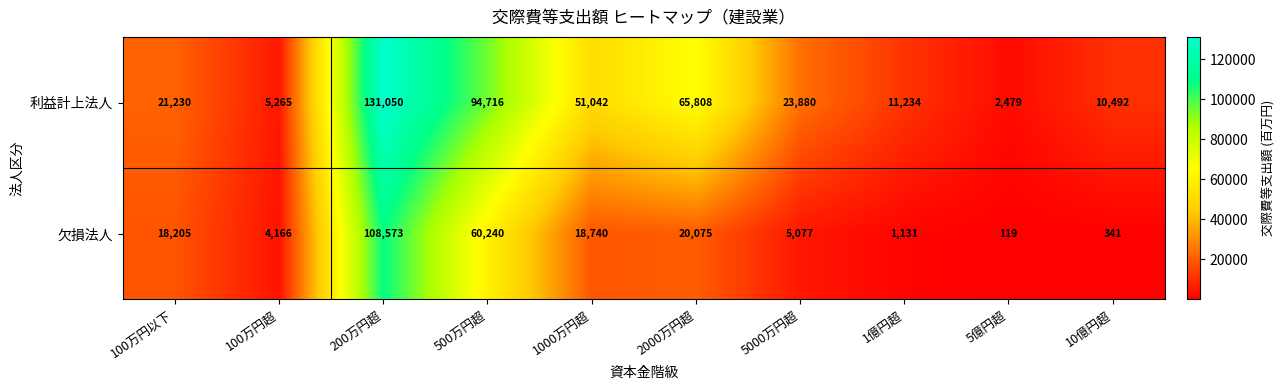

What is the minimum value shown in the chart?

119